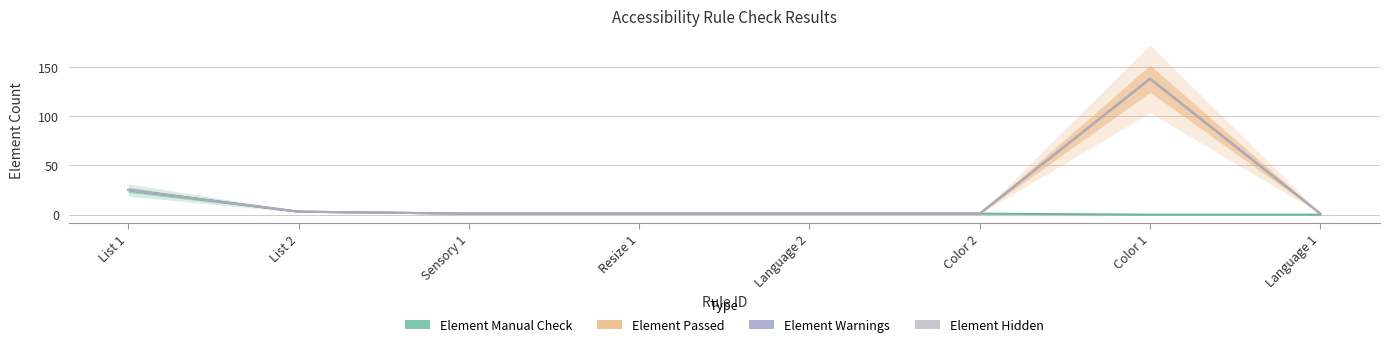

Where is the first local maximum for Element Passed?

Color 1